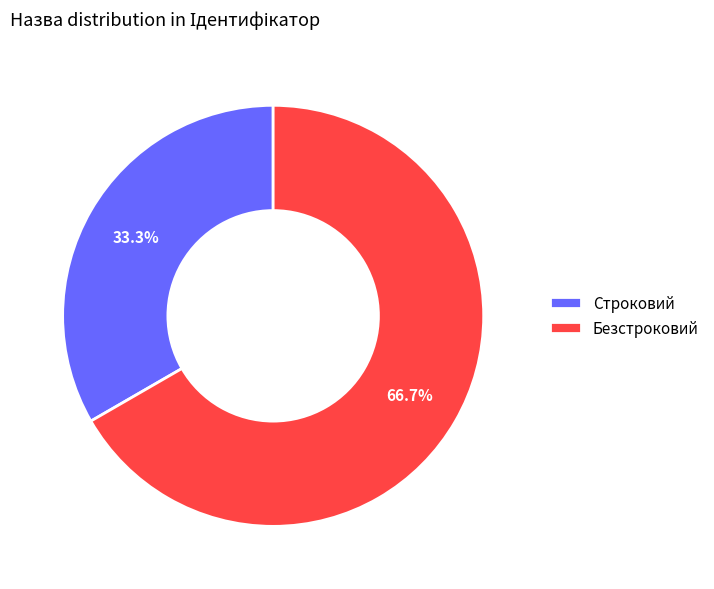

Which category has the biggest portion of the pie?

Безстроковий